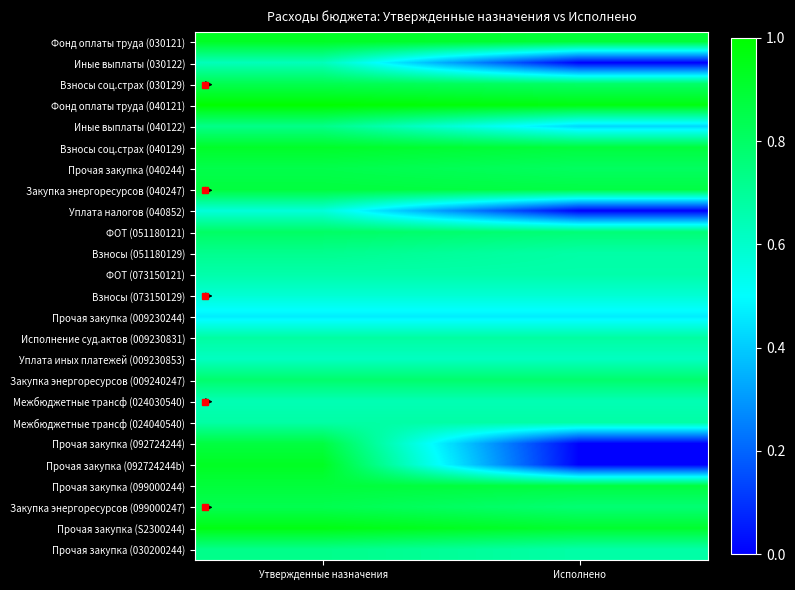

Rank the series by their maximum value, from highest to lowest.

Фонд оплаты труда (040121), Прочая закупка (S2300244), Прочая закупка (092724244b), Фонд оплаты труда (030121), Взносы соц.страх (040129), Прочая закупка (099000244), Закупка энергоресурсов (040247), Прочая закупка (092724244), Прочая закупка (040244), Взносы соц.страх (030129), Закупка энергоресурсов (099000247), ФОТ (051180121), Закупка энергоресурсов (009240247), Иные выплаты (040122), Прочая закупка (030200244), Взносы (051180129), Исполнение суд.актов (009230831), Межбюджетные трансф (024040540), ФОТ (073150121), Межбюджетные трансф (024030540), Иные выплаты (030122), Уплата иных платежей (009230853), Взносы (073150129), Уплата налогов (040852), Прочая закупка (009230244)